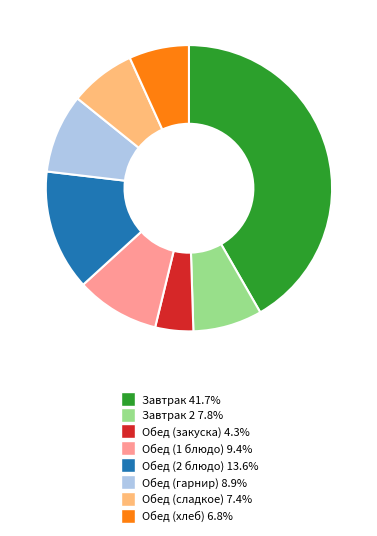

Count the number of slices in the pie.

8